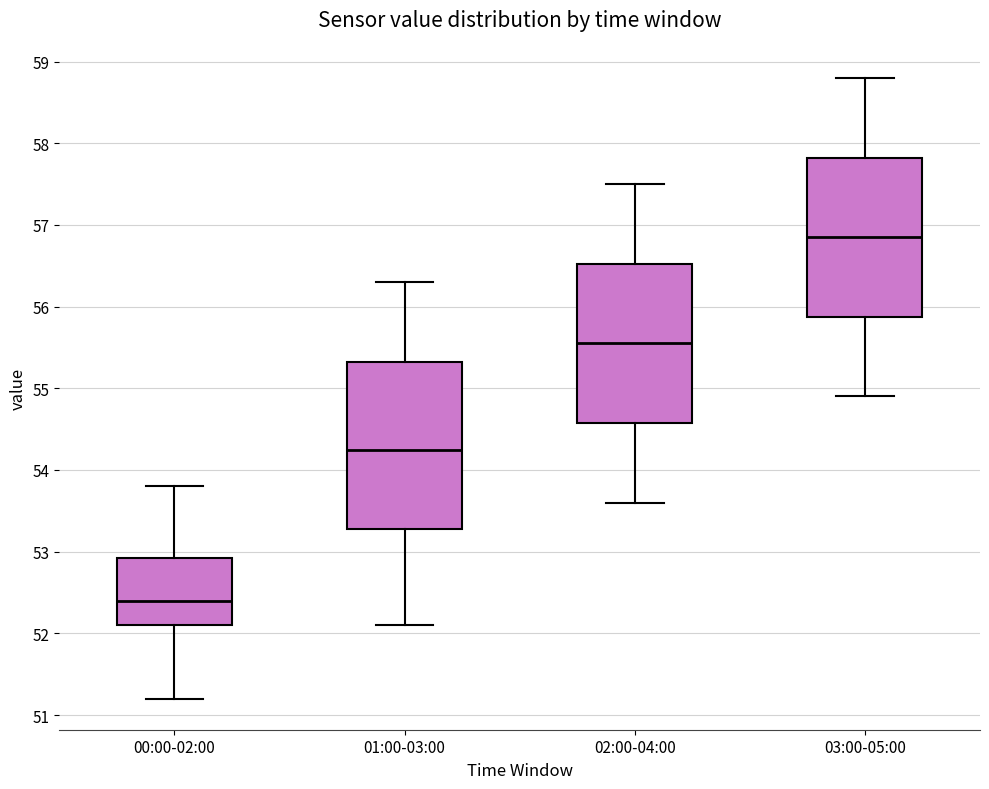

Which box is the tallest, from its lower edge to its upper edge?

01:00-03:00